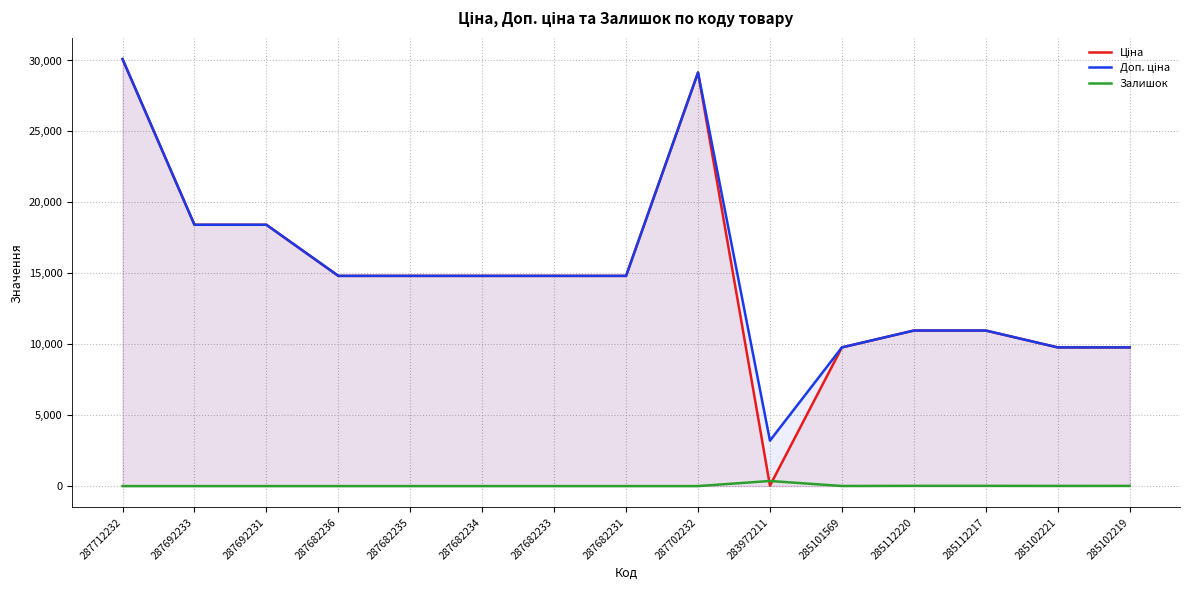

True or false: Залишок and Ціна cross at least once.

True